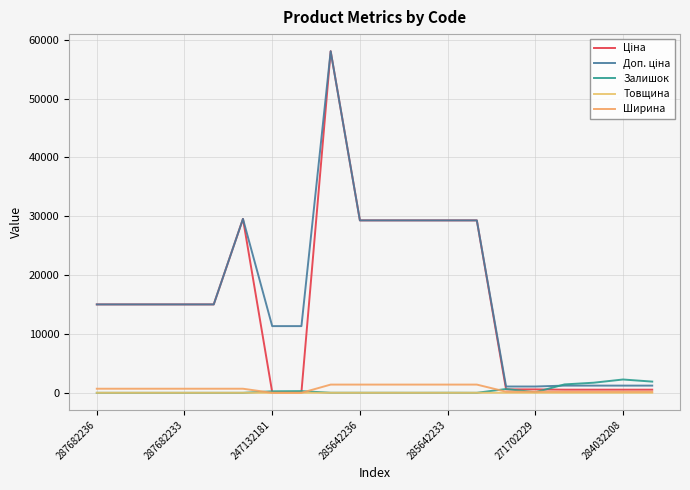

What is the greatest value displayed?

58037.0